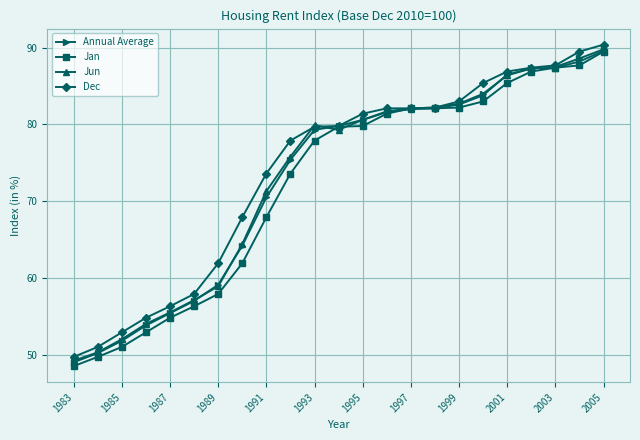

How many lines are shown in the chart?

4